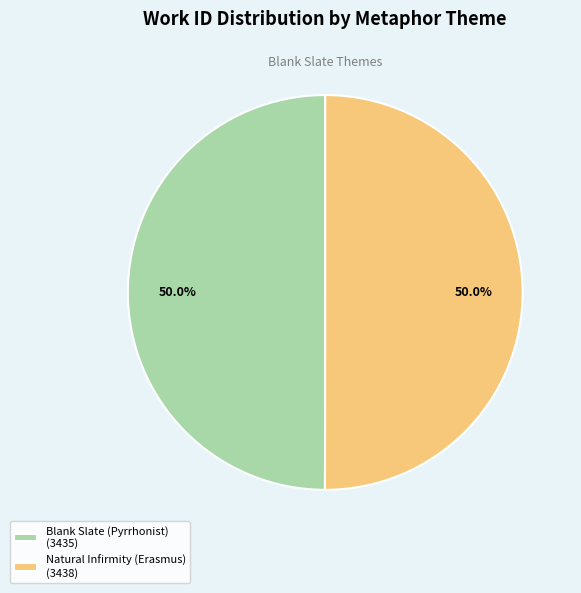

What is the ratio of the value at Natural Infirmity (Erasmus) (3438) to the value at Blank Slate (Pyrrhonist) (3435)?

1.0